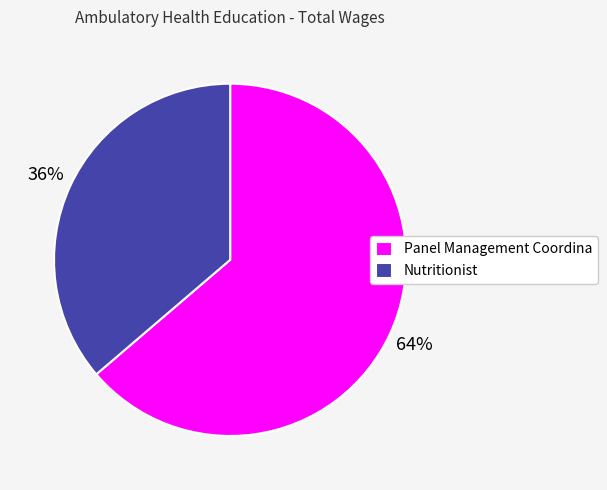

Do Nutritionist and Panel Management Coordina together represent more than half of the pie?

Yes